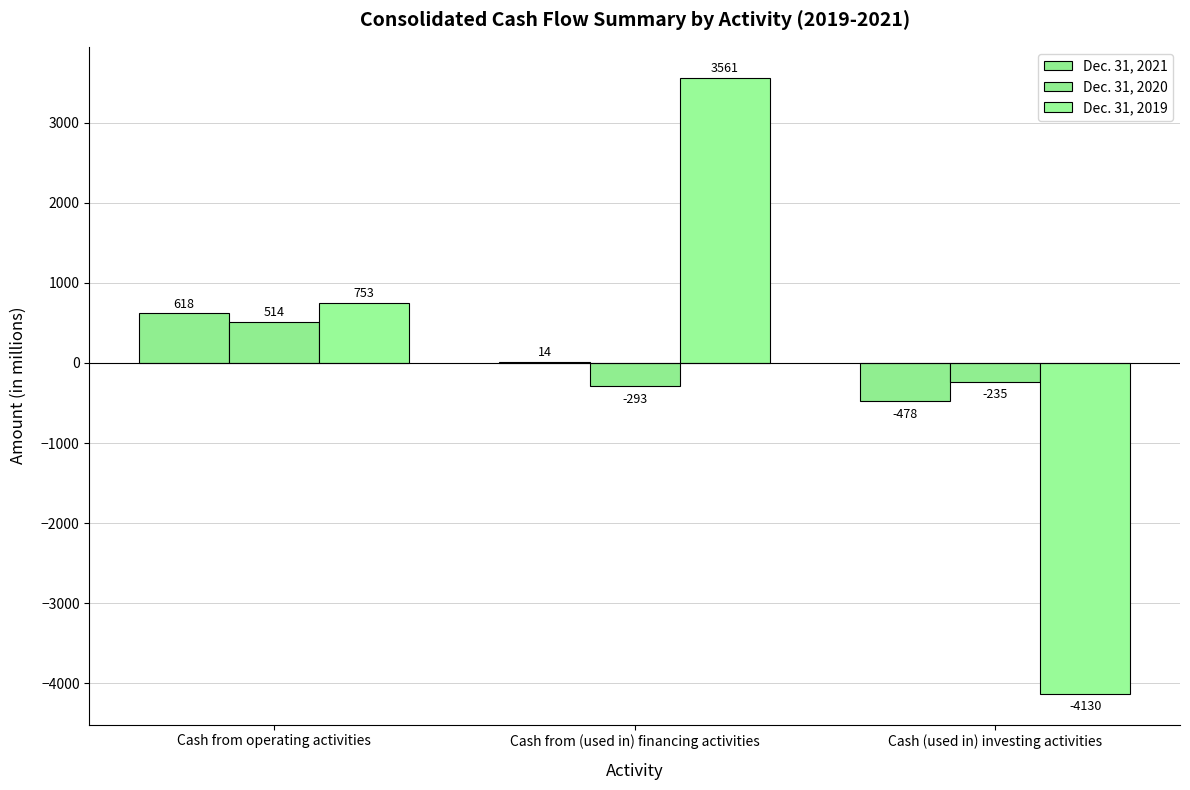

What is the label of the 1st bar from the left?

Cash from operating activities